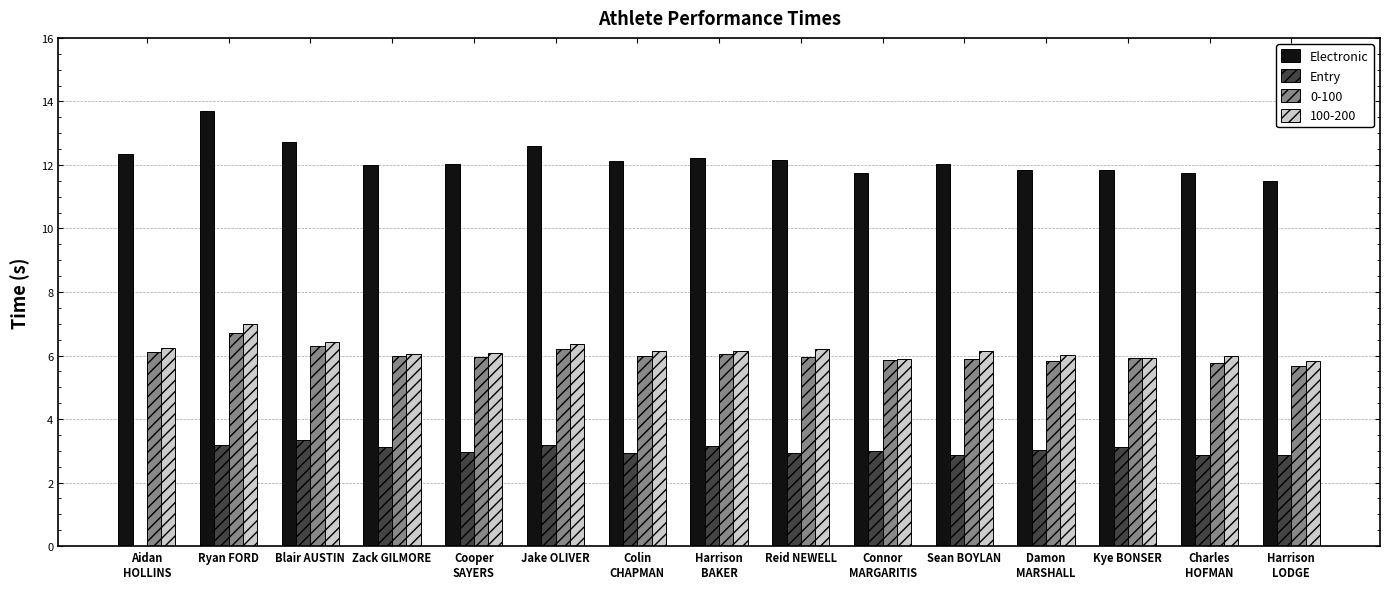

What is the sum of the Entry values at Reid NEWELL and Kye BONSER?

6.0